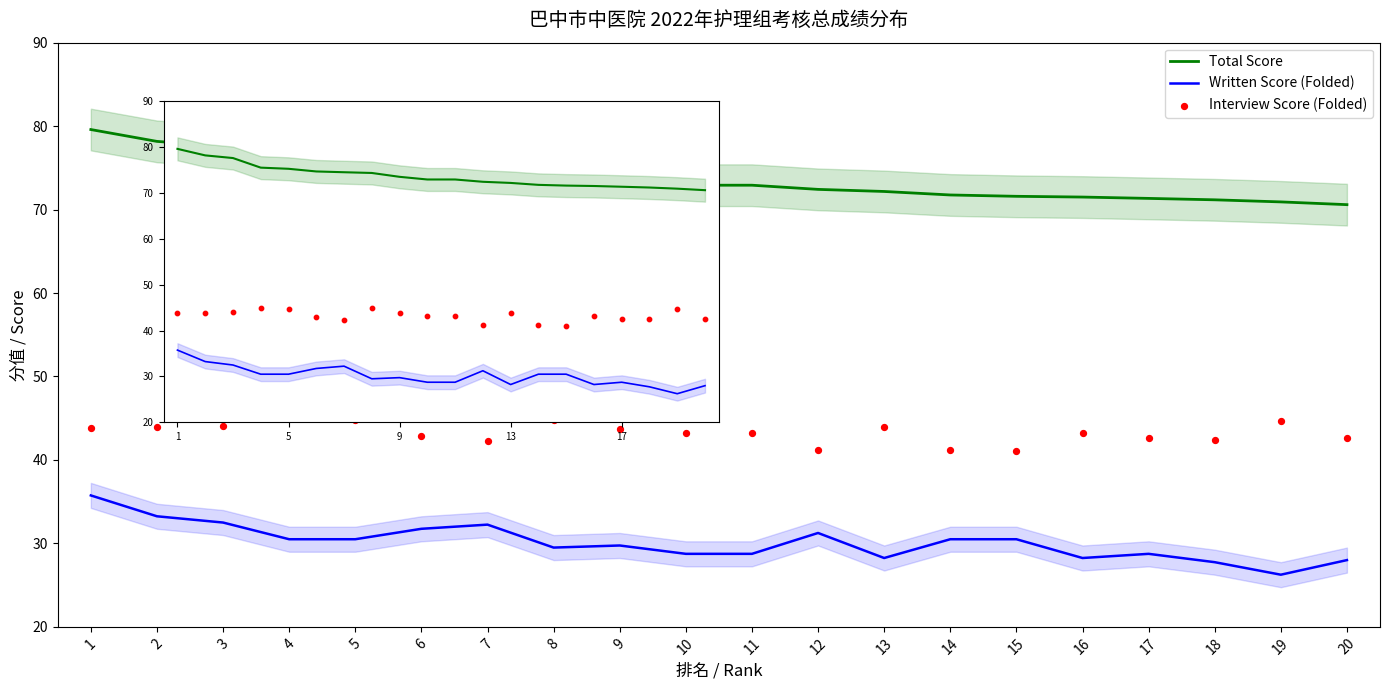

Is the value of Written Score (Folded) at 4 greater than the value of Total Score at 7?

No